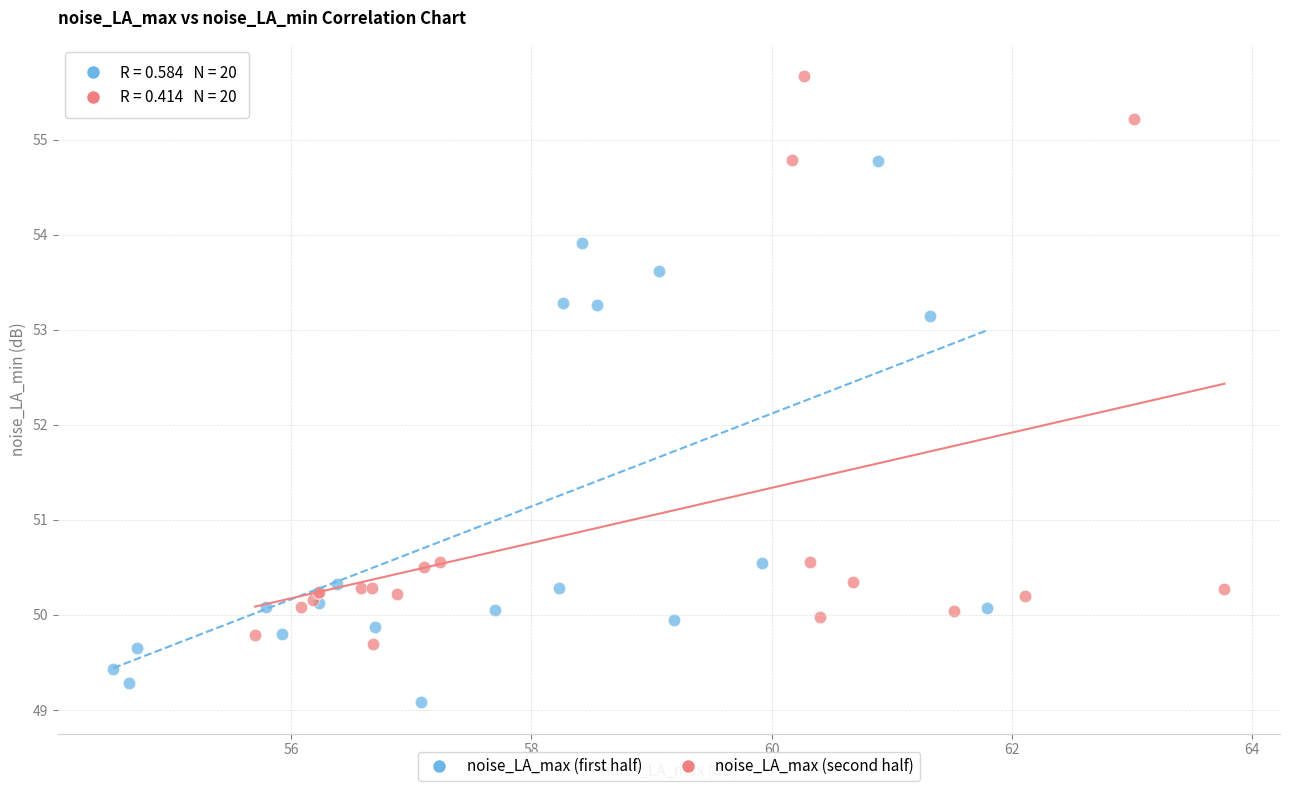

Which series has the largest Y range (max minus min)?

noise_LA_max (second half)